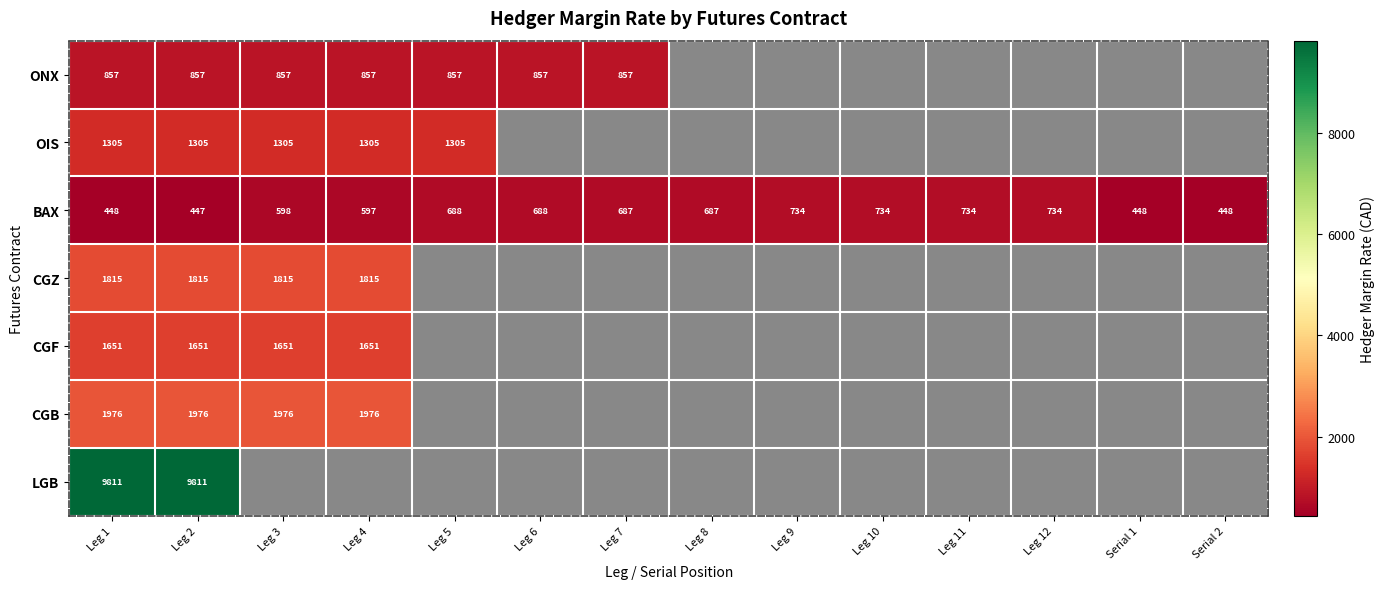

At Leg 2, list the series in order from smallest to largest.

BAX, ONX, OIS, CGF, CGZ, CGB, LGB